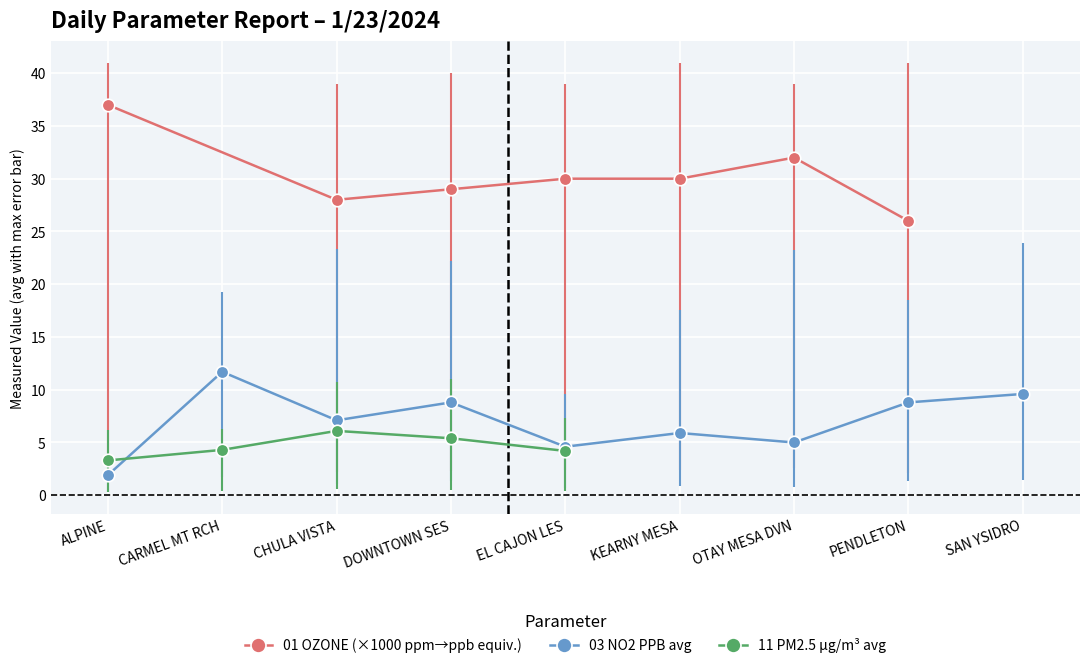

Where is the first local minimum for 03 NO2 PPB avg?

CHULA VISTA